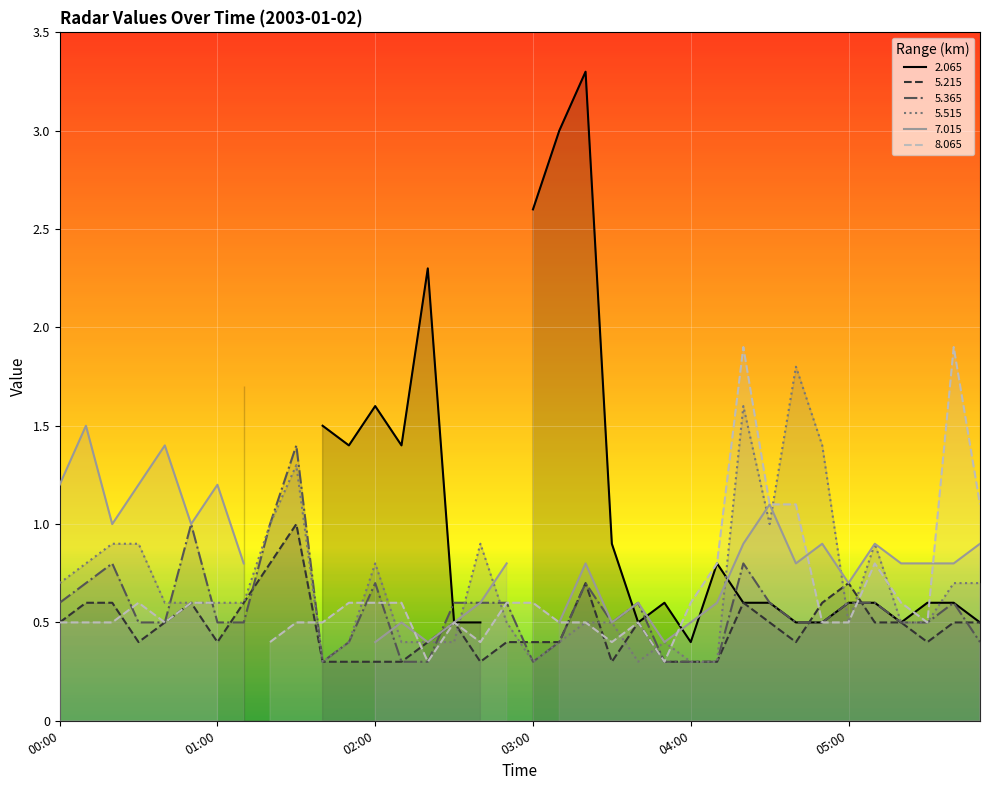

What is the difference between the second highest and minimum values in the   5.215 series?

0.5